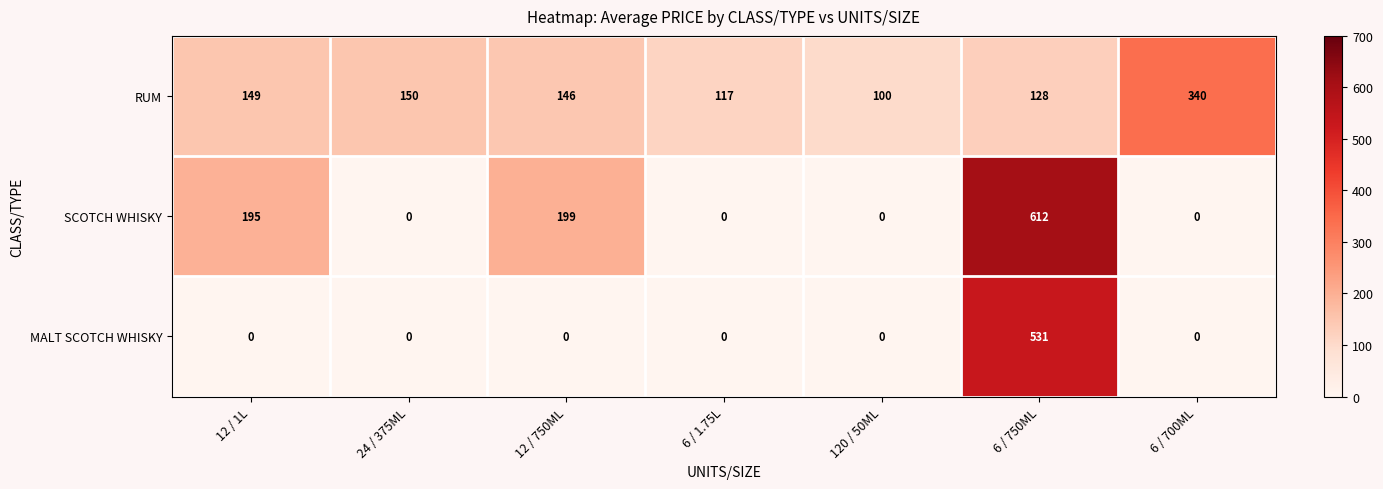

How many series are shown in this chart?

3